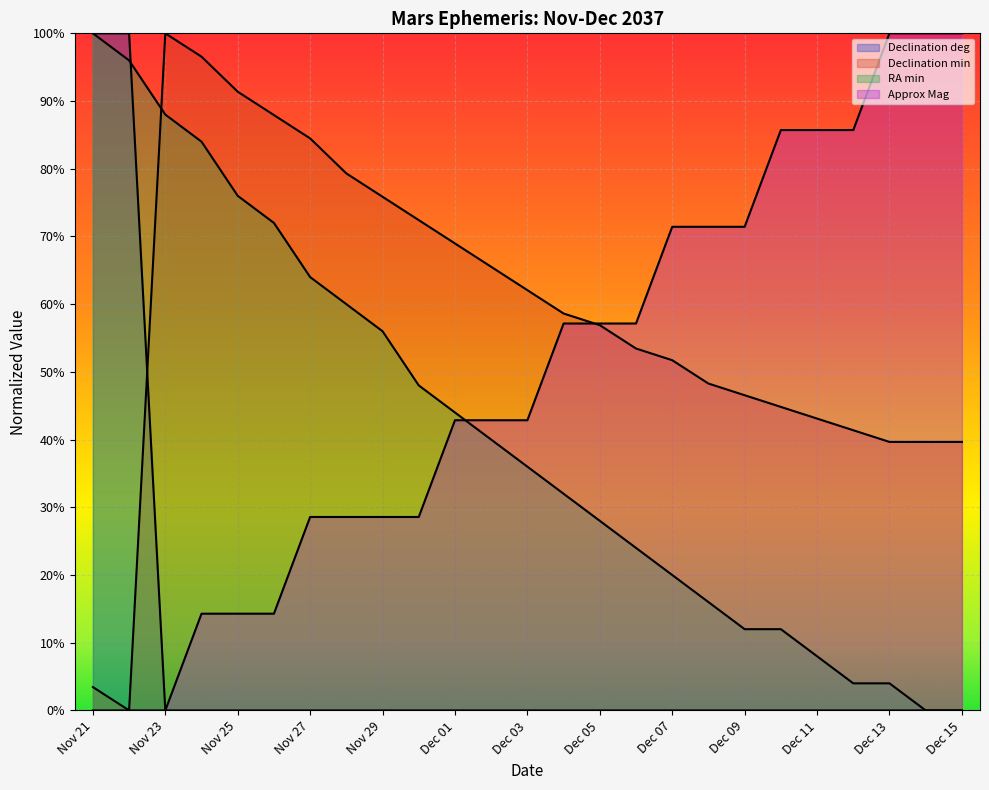

What position from the right is Dec 11?

5